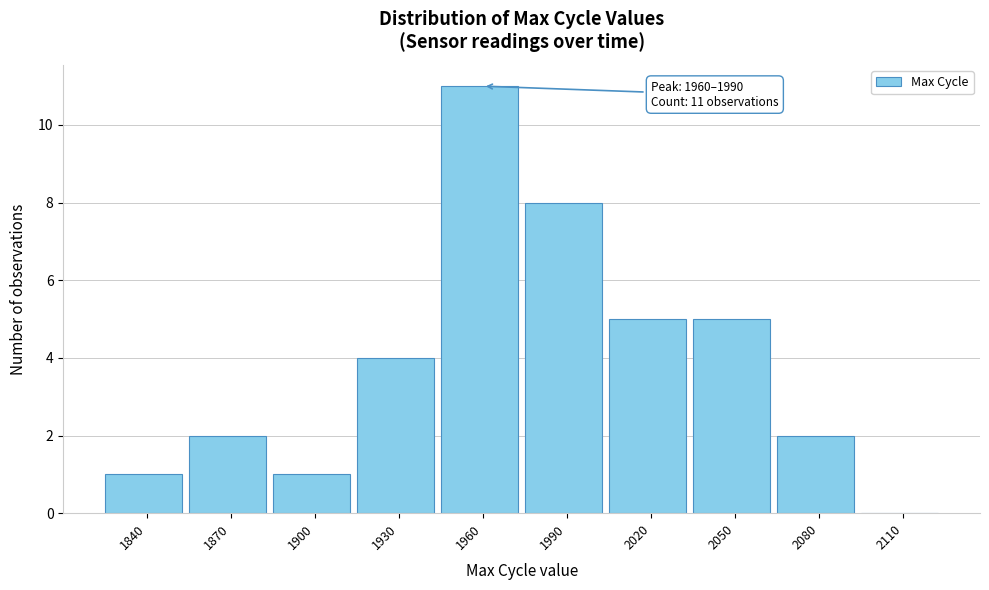

Reading right to left, list all the values displayed in this chart.

2110=0	2080=2	2050=5	2020=5	1990=8	1960=11	1930=4	1900=1	1870=2	1840=1